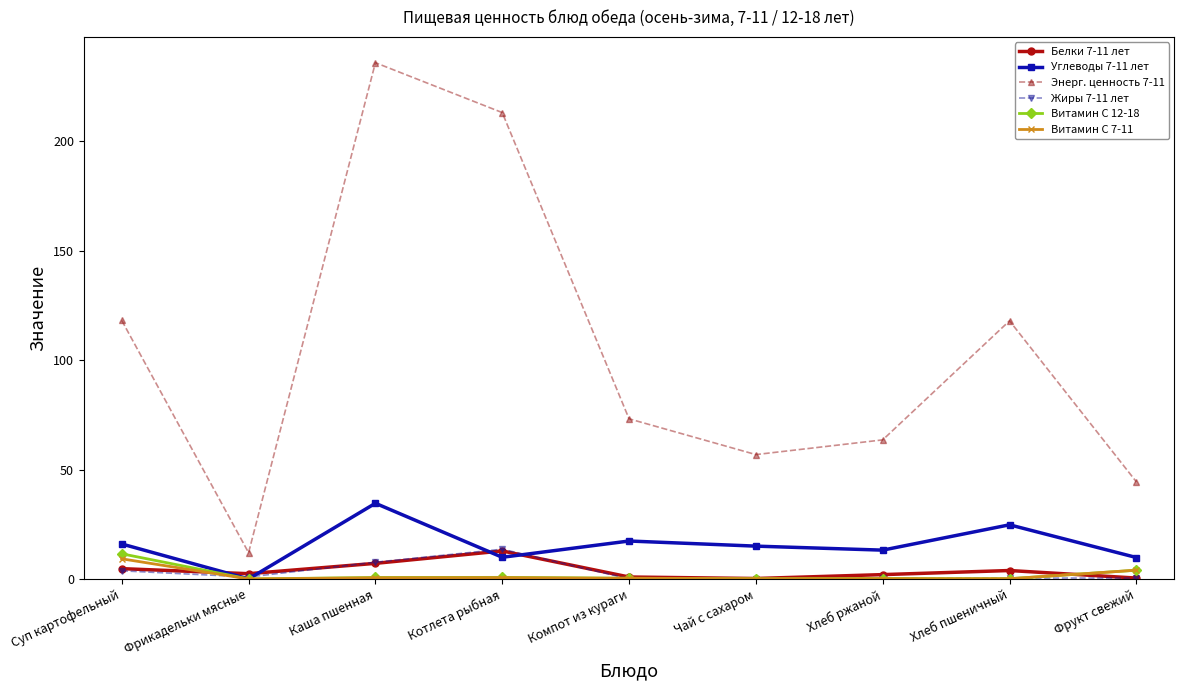

What is the difference between the maximum and second lowest values in the Углеводы 7-11 лет series?

24.8